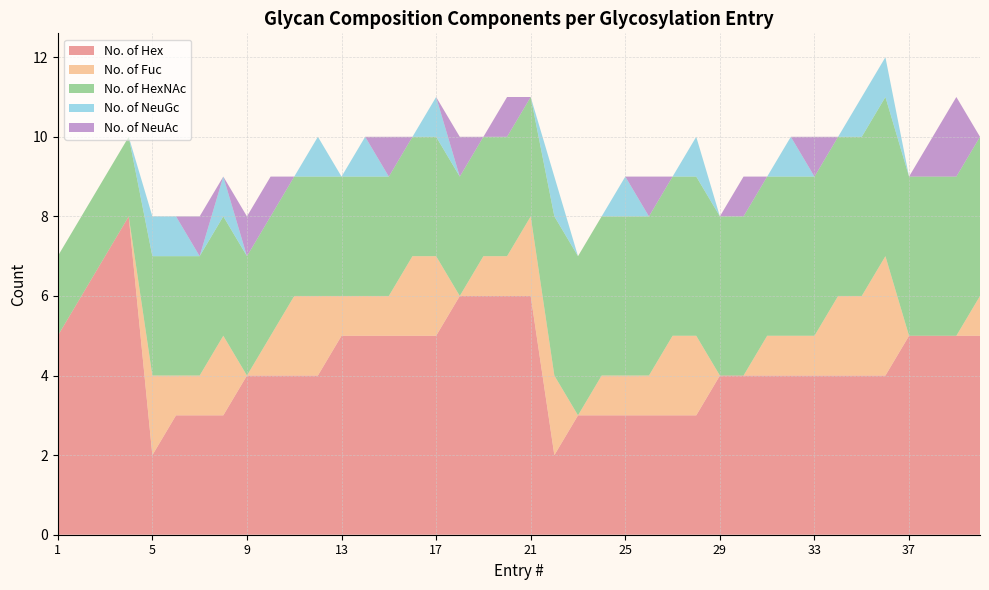

Reading left to right, list all the values displayed in this chart.

No. of Hex: 1=5	2=6	3=7	4=8	5=2	6=3	7=3	8=3	9=4	10=4	11=4	12=4	13=5	14=5	15=5	16=5	17=5	18=6	19=6	20=6	21=6	22=2	23=3	24=3	25=3	26=3	27=3	28=3	29=4	30=4	31=4	32=4	33=4	34=4	35=4	36=4	37=5	38=5	39=5	40=5
No. of Fuc: 1=0	2=0	3=0	4=0	5=2	6=1	7=1	8=2	9=0	10=1	11=2	12=2	13=1	14=1	15=1	16=2	17=2	18=0	19=1	20=1	21=2	22=2	23=0	24=1	25=1	26=1	27=2	28=2	29=0	30=0	31=1	32=1	33=1	34=2	35=2	36=3	37=0	38=0	39=0	40=1
No. of HexNAc: 1=2	2=2	3=2	4=2	5=3	6=3	7=3	8=3	9=3	10=3	11=3	12=3	13=3	14=3	15=3	16=3	17=3	18=3	19=3	20=3	21=3	22=4	23=4	24=4	25=4	26=4	27=4	28=4	29=4	30=4	31=4	32=4	33=4	34=4	35=4	36=4	37=4	38=4	39=4	40=4
No. of NeuGc: 1=0	2=0	3=0	4=0	5=1	6=1	7=0	8=1	9=0	10=0	11=0	12=1	13=0	14=1	15=0	16=0	17=1	18=0	19=0	20=0	21=0	22=1	23=0	24=0	25=1	26=0	27=0	28=1	29=0	30=0	31=0	32=1	33=0	34=0	35=1	36=1	37=0	38=0	39=0	40=0
No. of NeuAc: 1=0	2=0	3=0	4=0	5=0	6=0	7=1	8=0	9=1	10=1	11=0	12=0	13=0	14=0	15=1	16=0	17=0	18=1	19=0	20=1	21=0	22=0	23=0	24=0	25=0	26=1	27=0	28=0	29=0	30=1	31=0	32=0	33=1	34=0	35=0	36=0	37=0	38=1	39=2	40=0